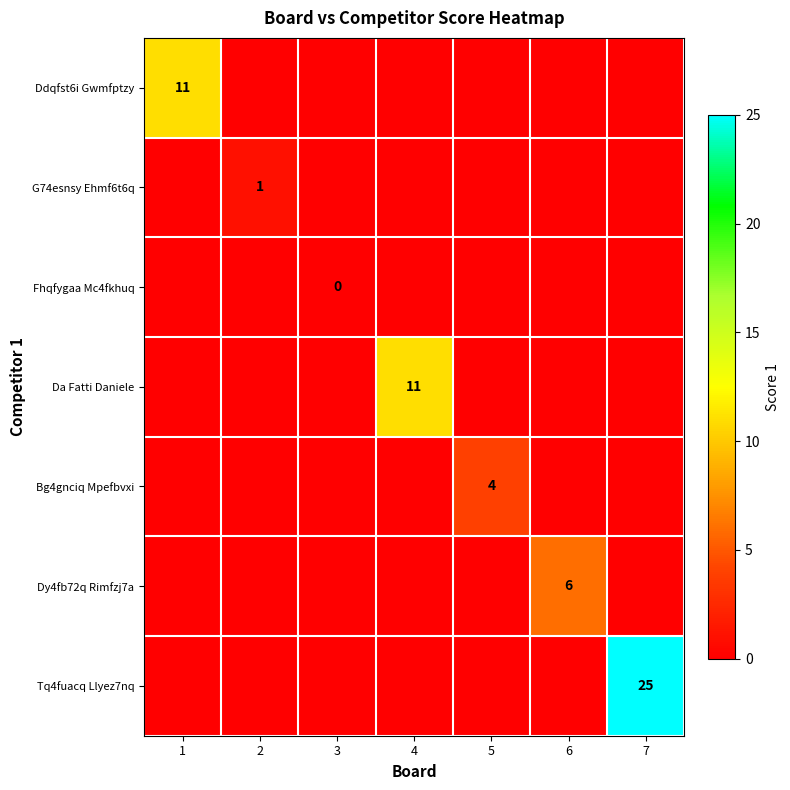

True or false: Tq4fuacq Llyez7nq has a value of 11 at 7.

False